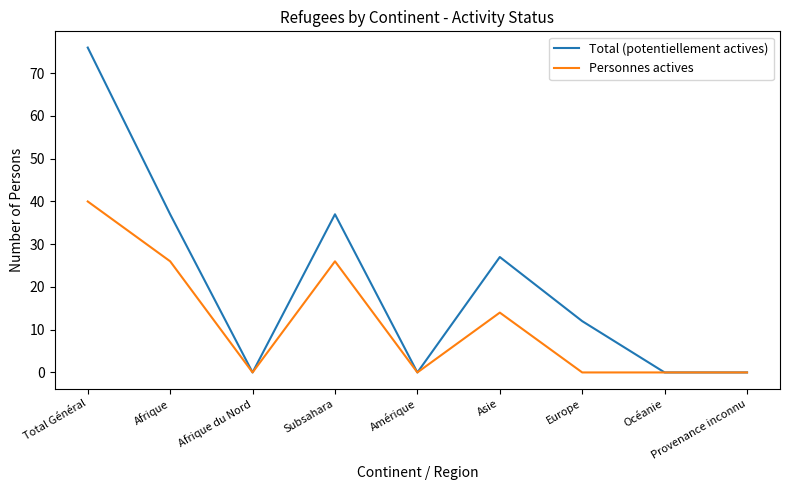

How many lines are shown in the chart?

2